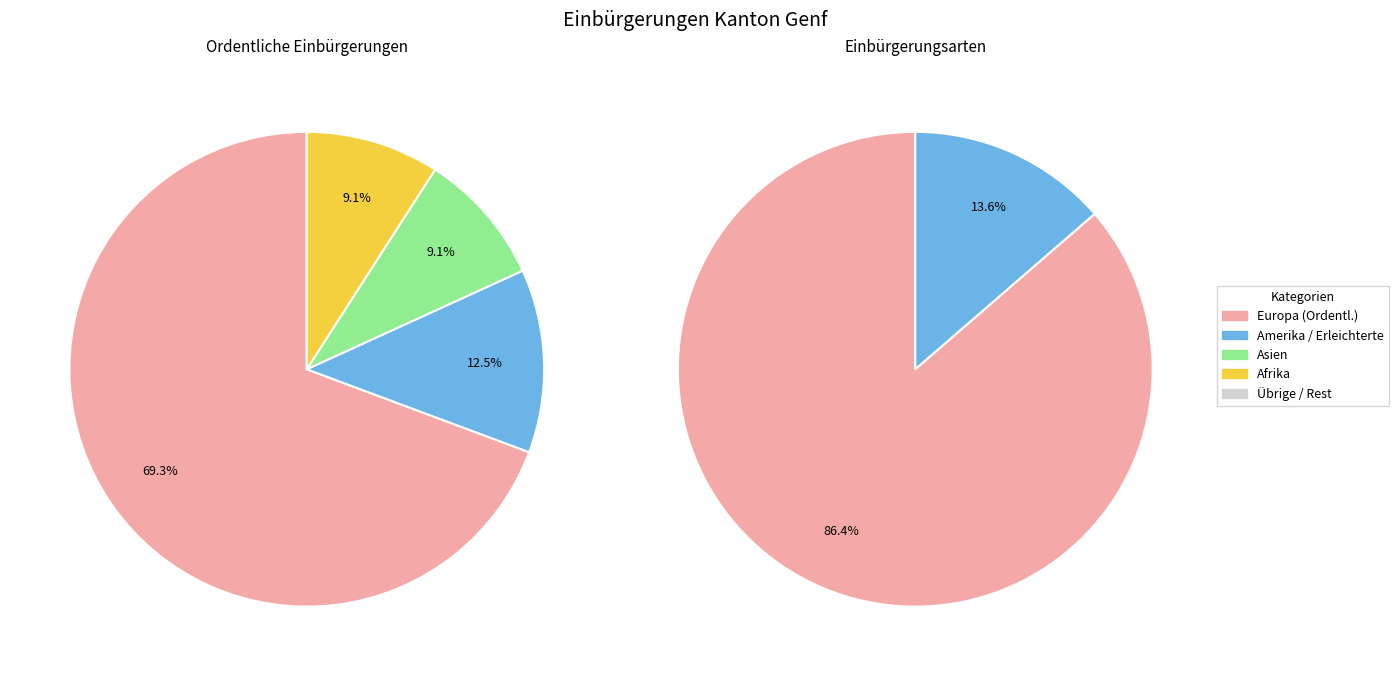

Which category has the biggest portion of the pie?

Europa